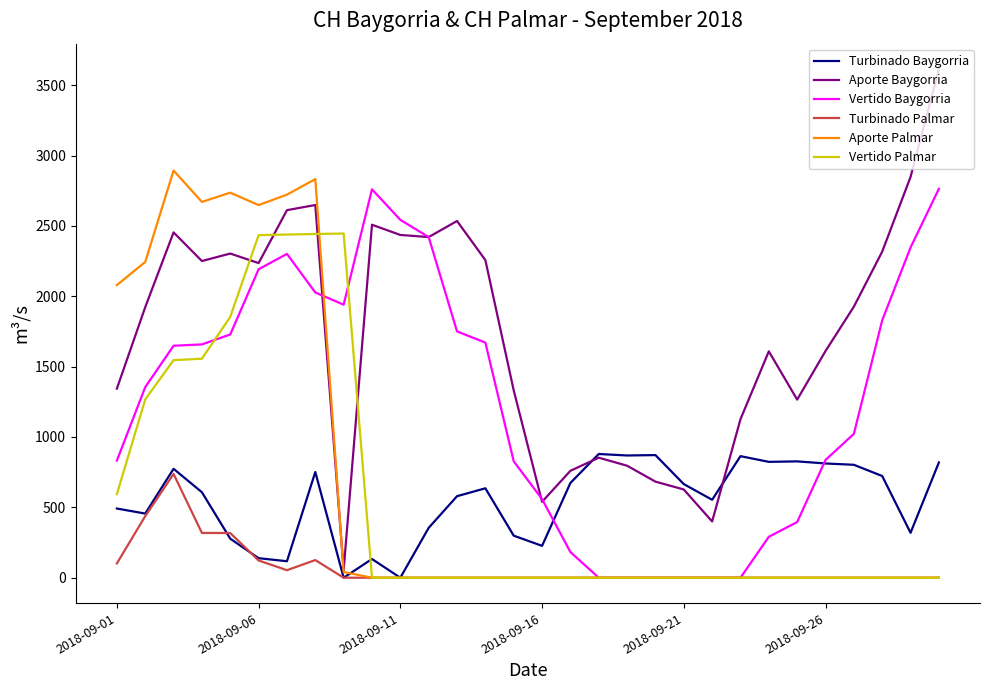

How many values in the Aporte Baygorria series are below 1925?

15